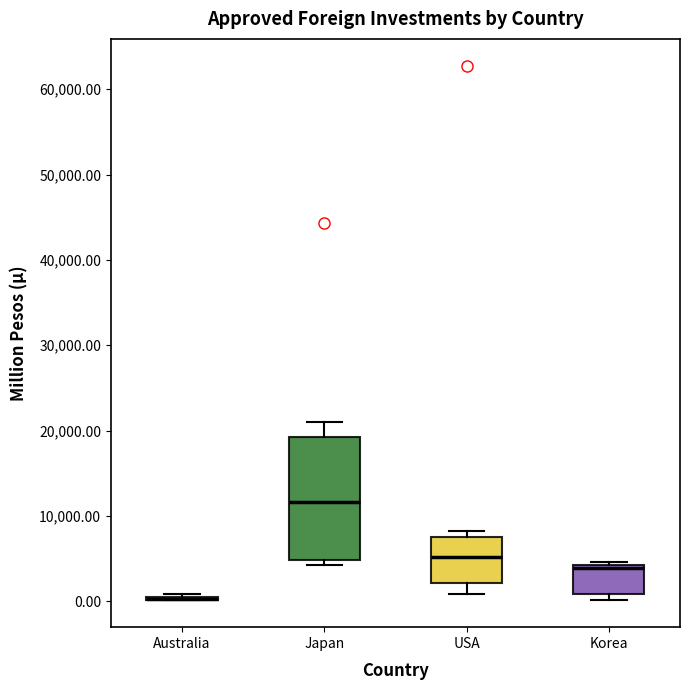

Reading left to right, transcribe this box plot: for each box, give where its median line is, the range the box spans, and where its two whiskers end, as read against the y-axis. The values are not printed on the chart, so give them approximately, as read against the axis.

Australia: box collapsed to a line at 0, whiskers 0 to 1000
Japan: median 12000, box 5000 to 19000, whiskers 4000 to 21000
USA: median 5000, box 2000 to 7000, whiskers 1000 to 8000
Korea: median 4000 (just below the box's upper edge), box 1000 to 4000, whiskers 0 to 5000